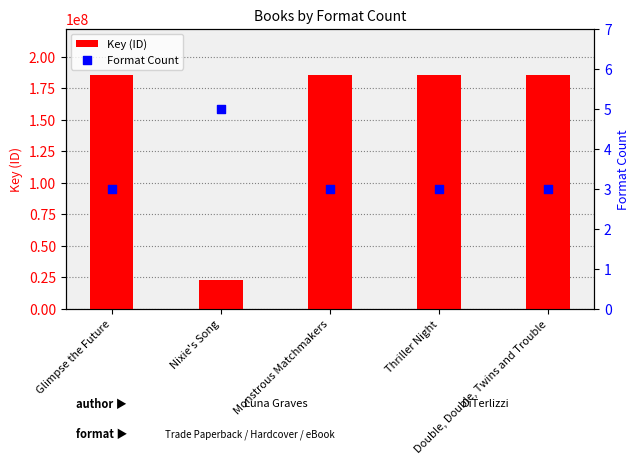

What are all the series names shown in the legend?

Key (ID), Format Count